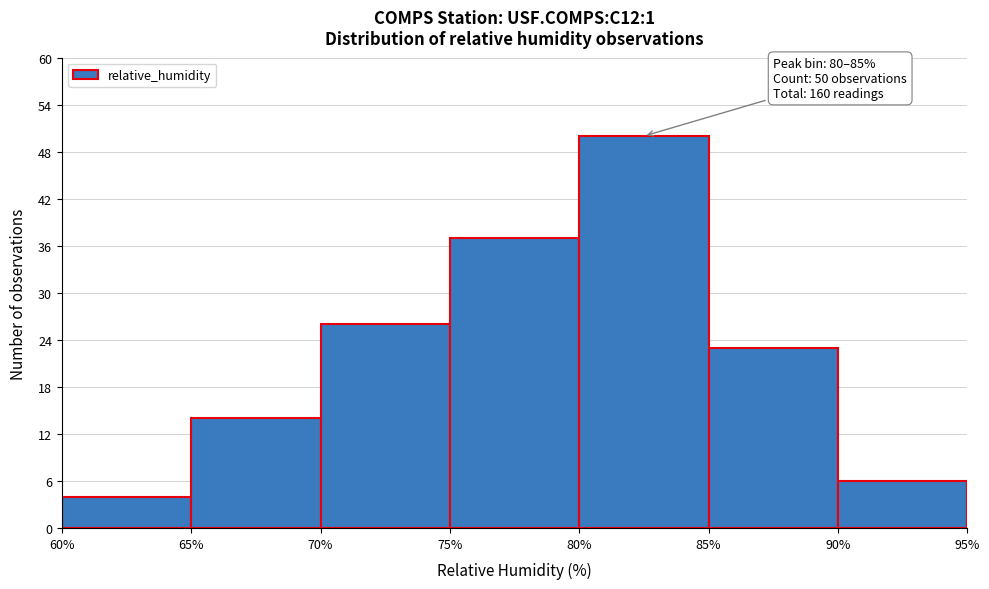

Which range on the x-axis has the tallest bar?

80% to 85%